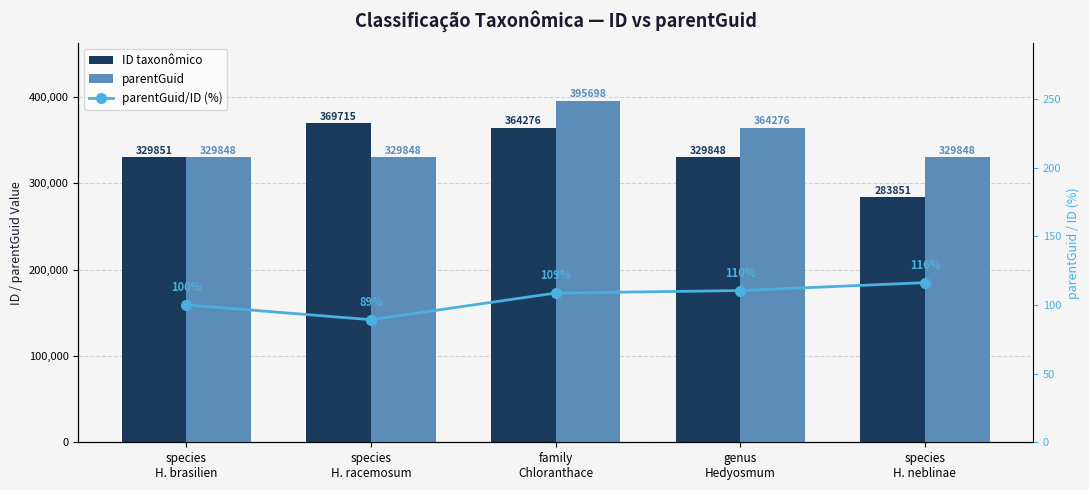

Reading right to left, what are all the values shown in this chart?

ID taxonômico: species
H. neblinae=283851.0	genus
Hedyosmum=329848.0	family
Chloranthace=364276.0	species
H. racemosum=369715.0	species
H. brasilien=329851.0
parentGuid: species
H. neblinae=329848.0	genus
Hedyosmum=364276.0	family
Chloranthace=395698.0	species
H. racemosum=329848.0	species
H. brasilien=329848.0
parentGuid/ID (%): species
H. neblinae=116.2	genus
Hedyosmum=110.4	family
Chloranthace=108.6	species
H. racemosum=89.2	species
H. brasilien=100.0